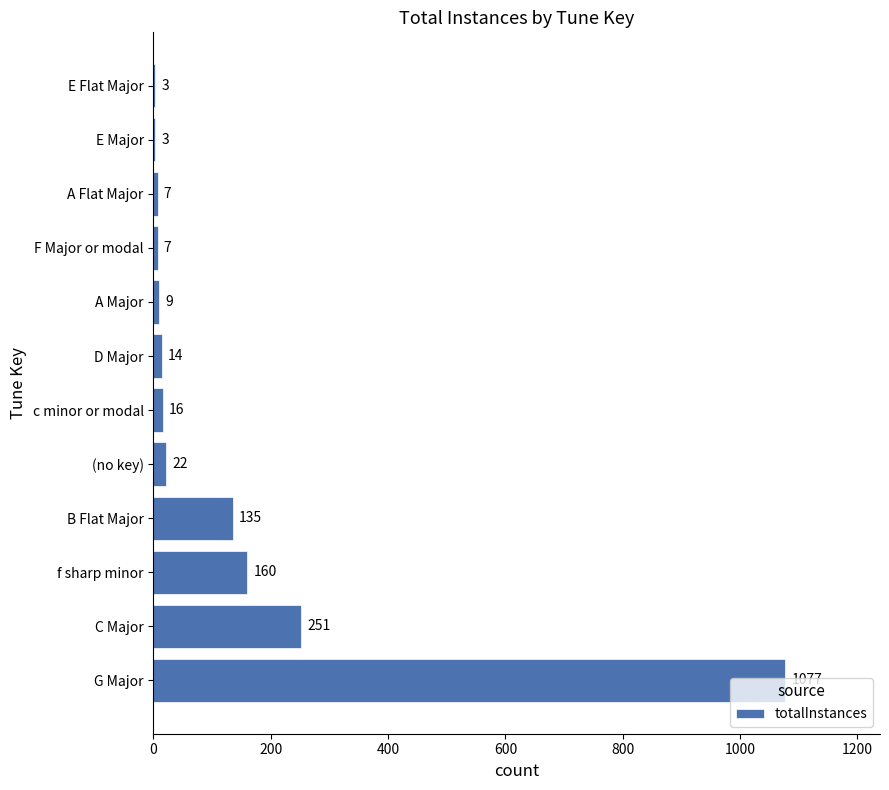

How many categories are shown in the chart?

12